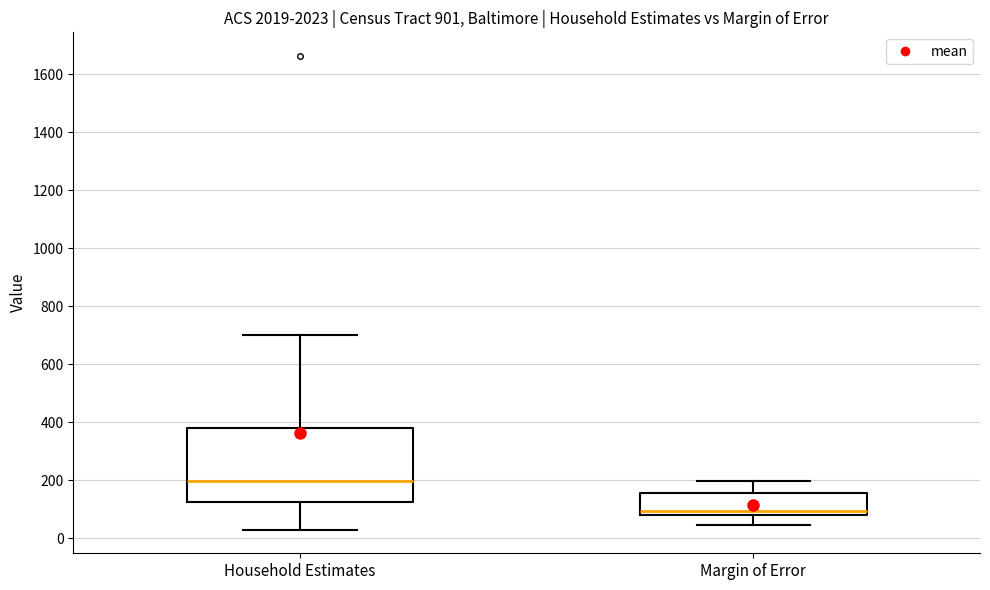

Comparing the boxes themselves (not the whiskers), which one is the tallest?

Household Estimates